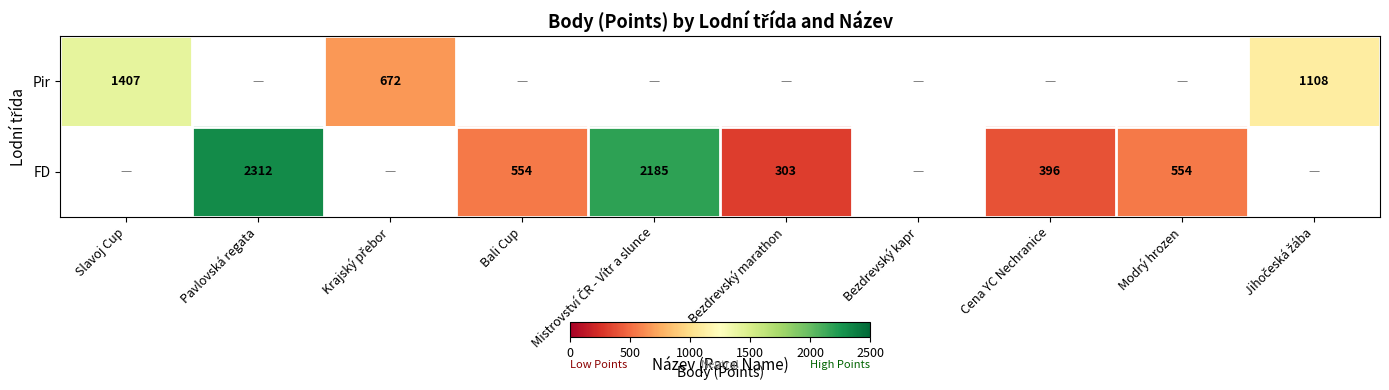

What is the difference between the FD values at Pavlovská regata and Modrý hrozen?

1758